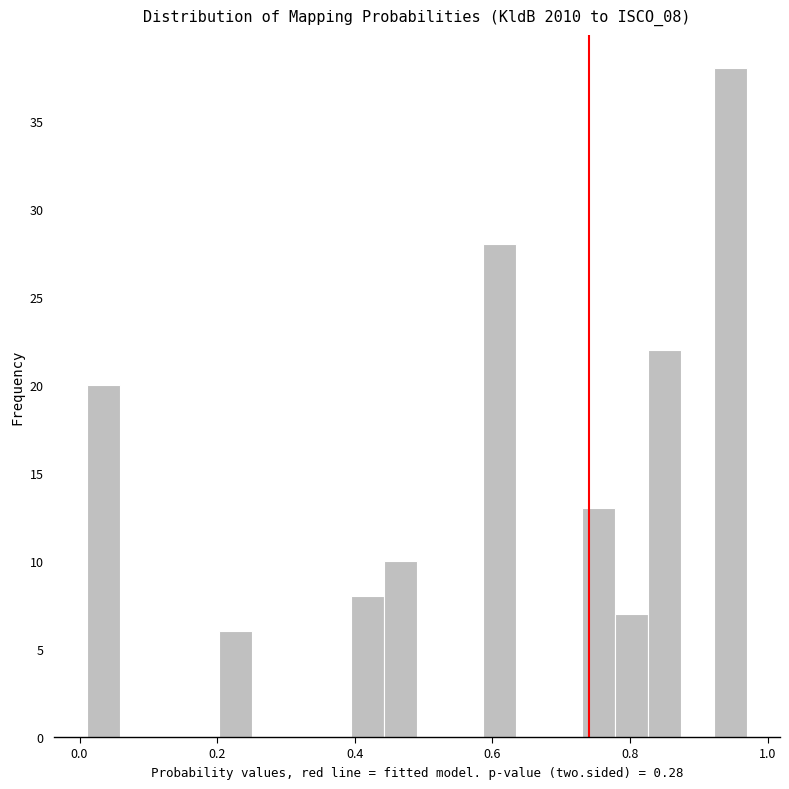

Around what value on the x-axis is the tallest bar? Give the approximate position of its centre, as read against the axis.

0.94